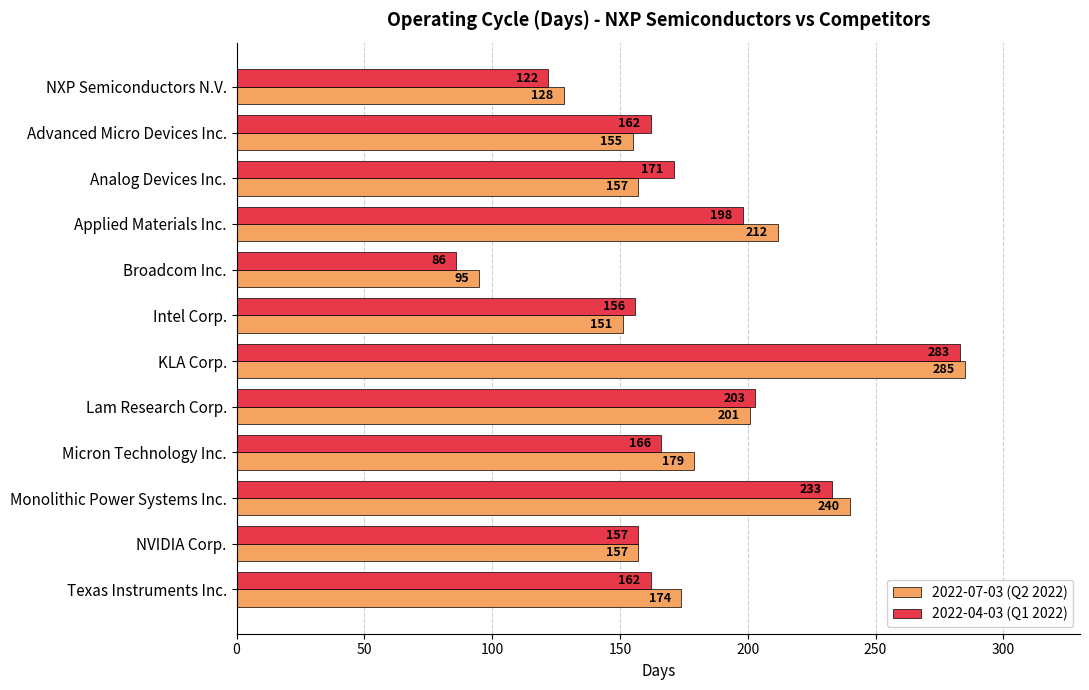

Which series changed the most between Broadcom Inc. and Lam Research Corp.?

2022-04-03 (Q1 2022)